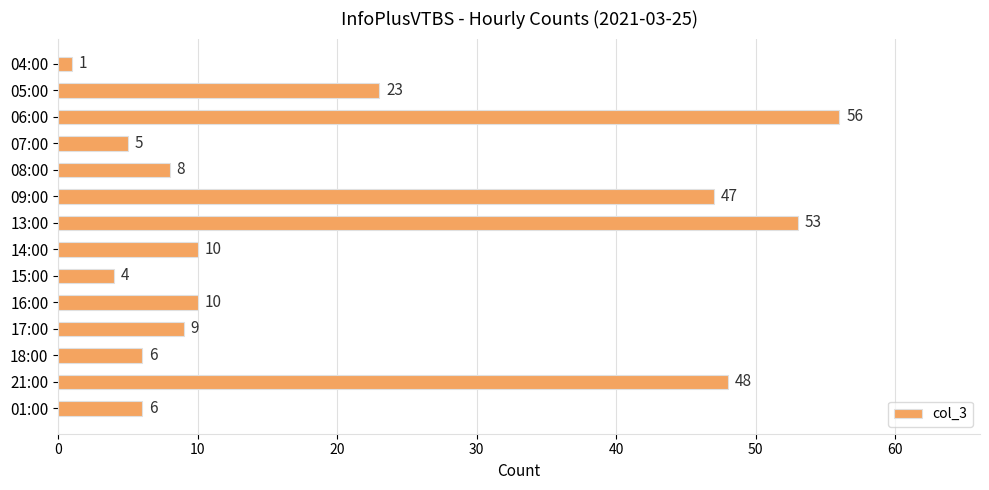

Is it true that the value at 15:00 is 7?

False